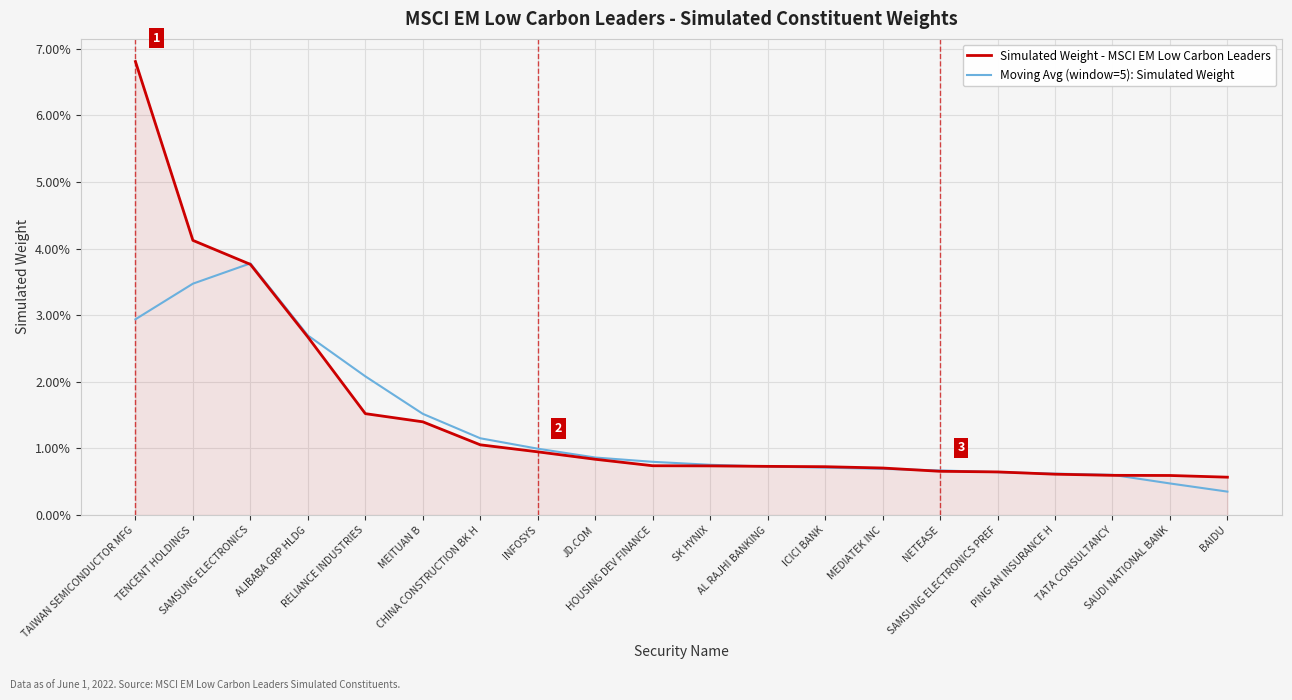

Which label corresponds to the smallest value in the chart?

BAIDU